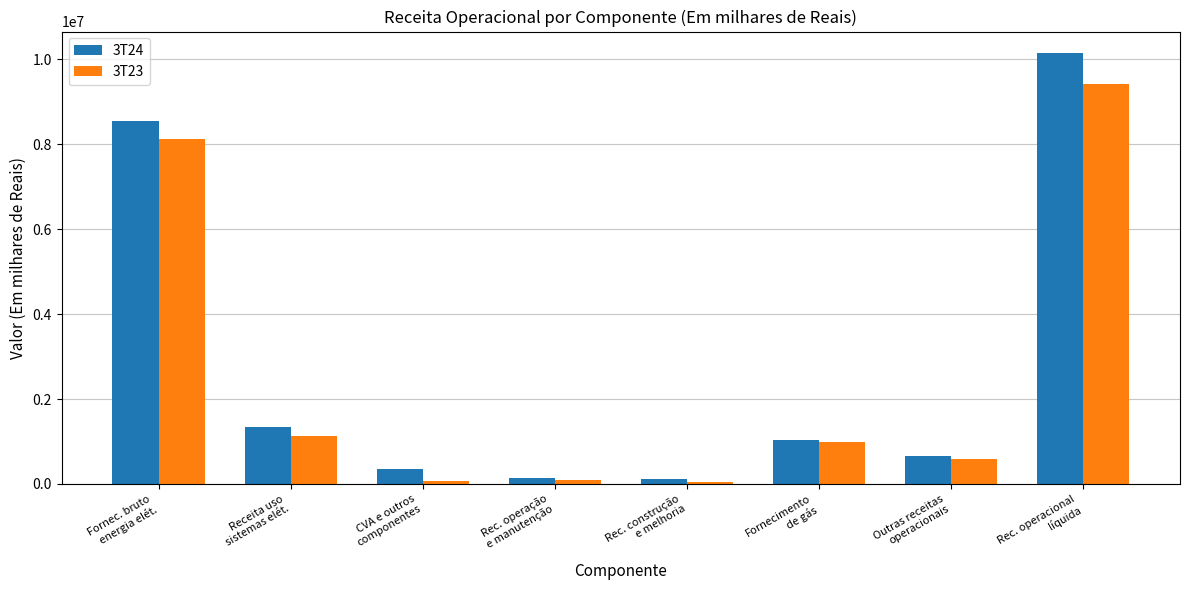

What is the label of the 2nd bar from the right?

Outras receitas
operacionais